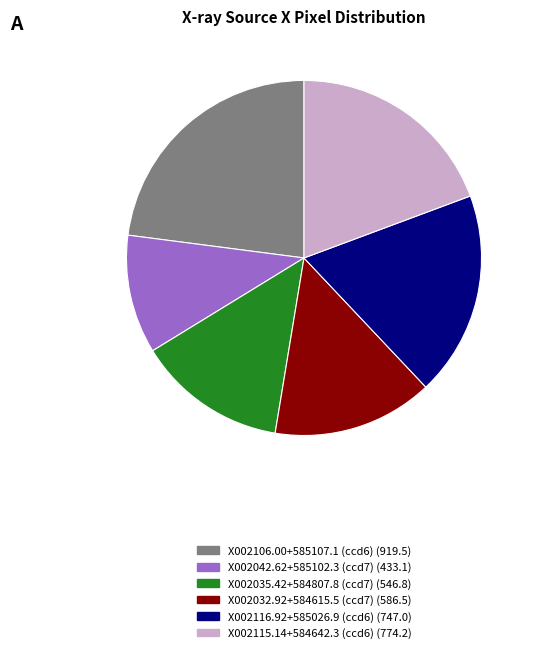

Rank the categories by value from highest to lowest.

X002106.00+585107.1 (ccd6), X002115.14+584642.3 (ccd6), X002116.92+585026.9 (ccd6), X002032.92+584615.5 (ccd7), X002035.42+584807.8 (ccd7), X002042.62+585102.3 (ccd7)